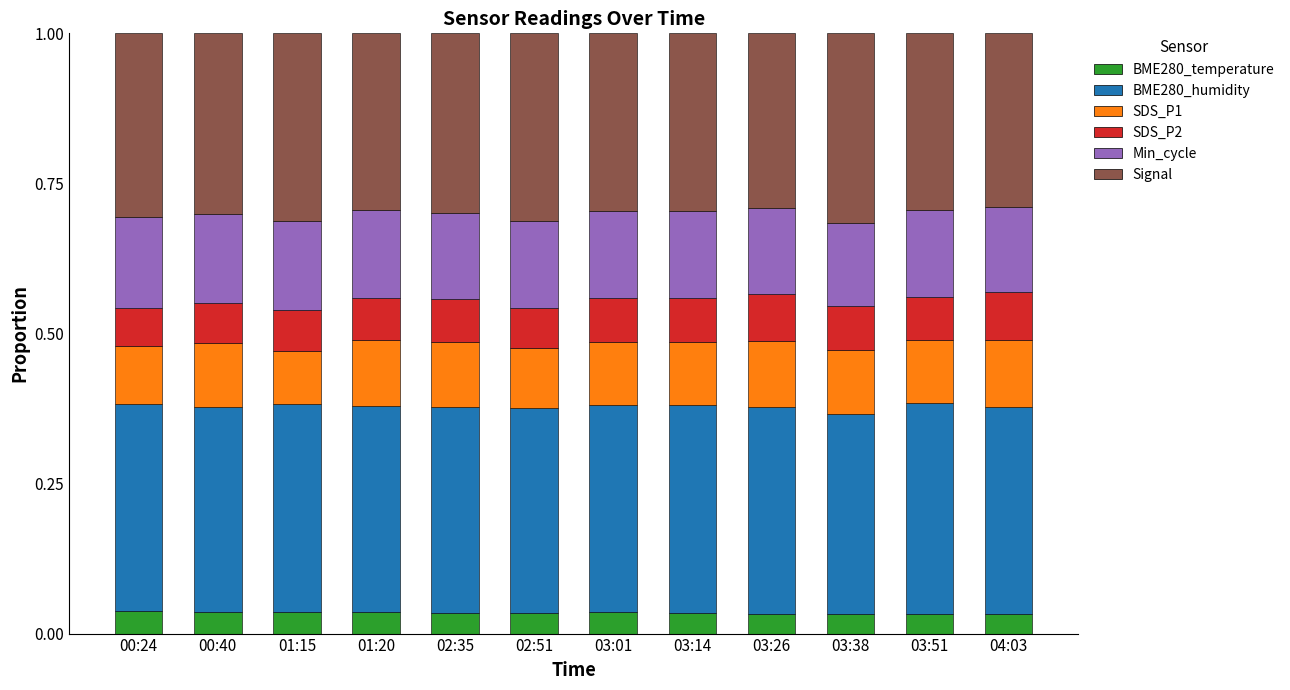

The BME280_temperature series shows 0.1 at 04:03. True or false?

False